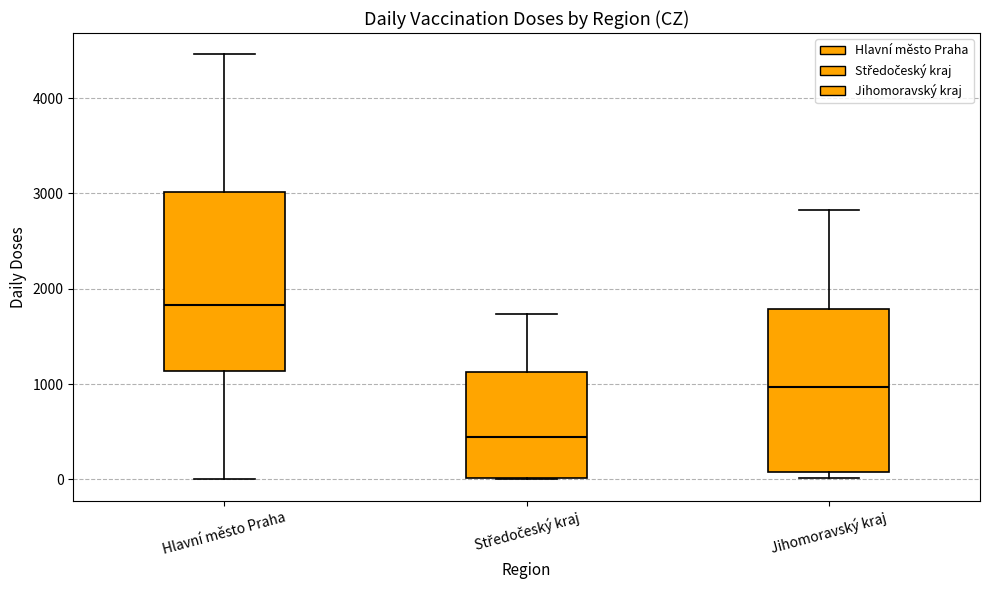

Reading left to right, transcribe this box plot: for each box, give where its median line is, the range the box spans, and where its two whiskers end, as read against the y-axis. The values are not printed on the chart, so give them approximately, as read against the axis.

Hlavní město Praha: median 1800, box 1100 to 3000, whiskers 0 to 4500
Středočeský kraj: median 400, box 0 to 1100, whiskers 0 to 1700
Jihomoravský kraj: median 1000, box 100 to 1800, whiskers 0 to 2800